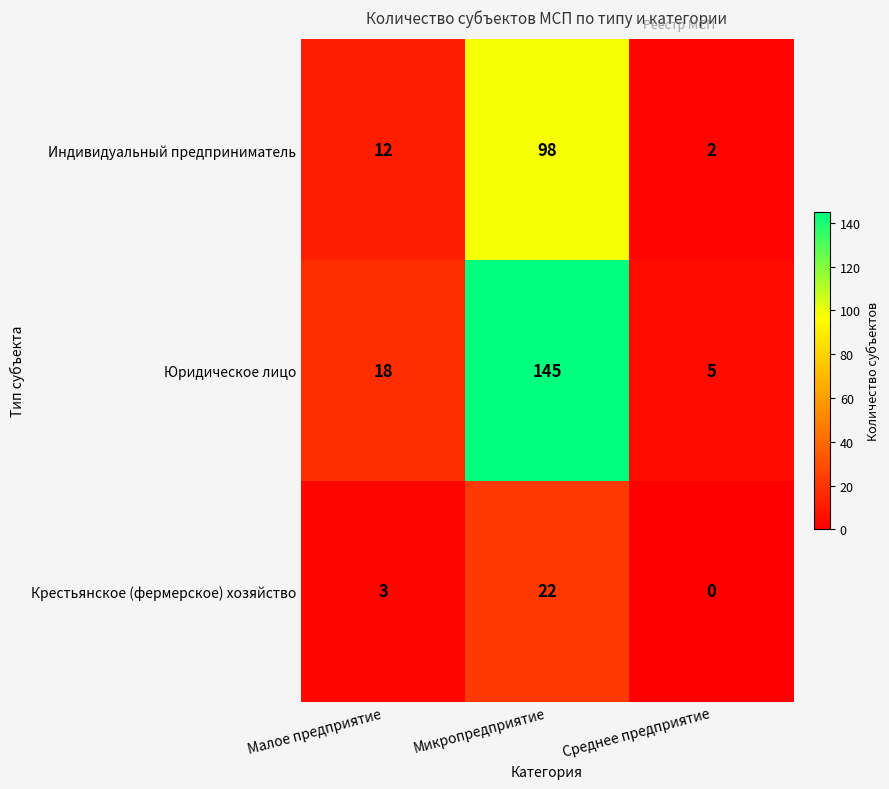

How many Индивидуальный предприниматель values are between 2 and 98?

3